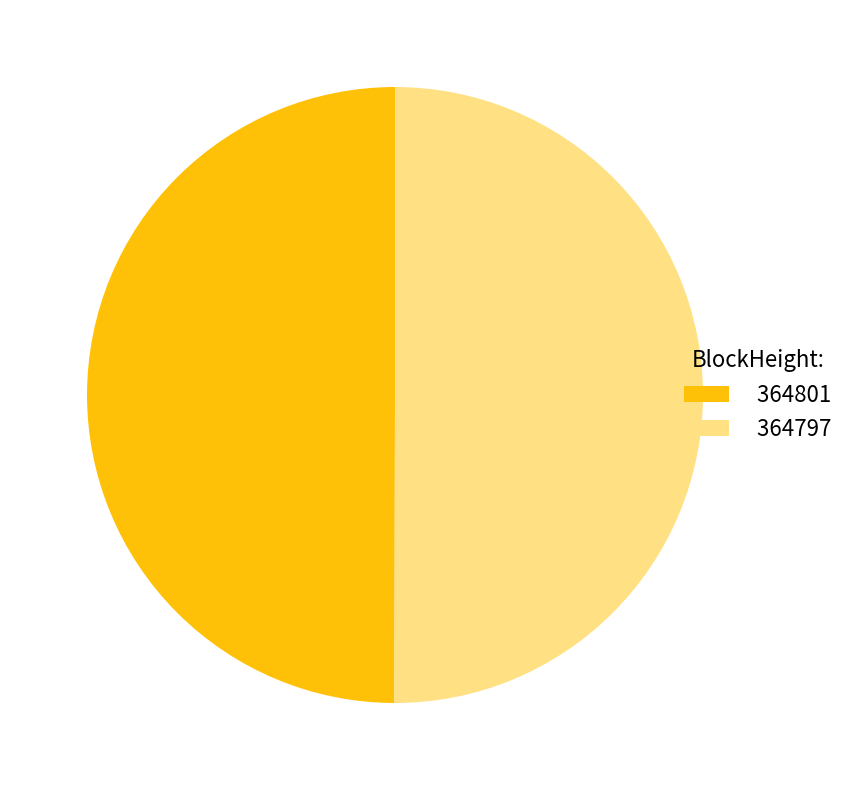

To the nearest percent, what percentage of the pie is 364797?

50%